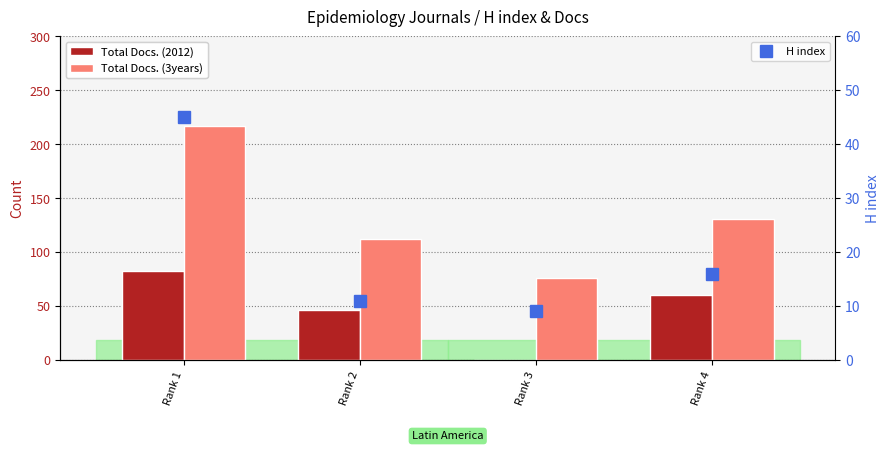

Is it true that Total Docs. (3years) equals 33 at Rank 2?

False